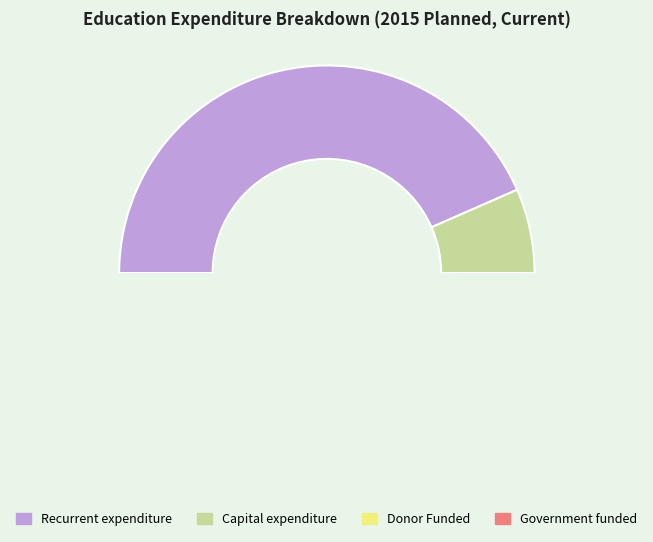

Which category has the smallest portion of the pie?

Capital expenditure